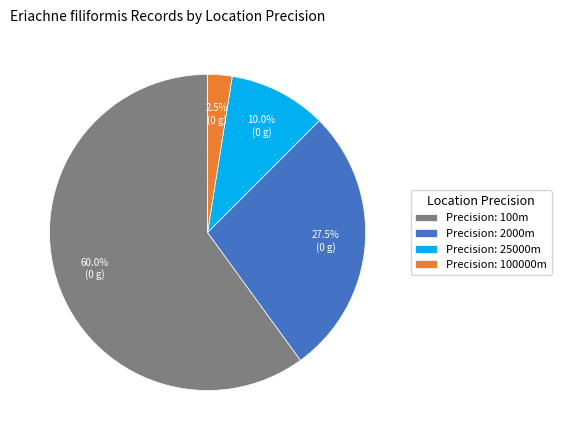

What is the largest slice in the pie chart?

Precision: 100m